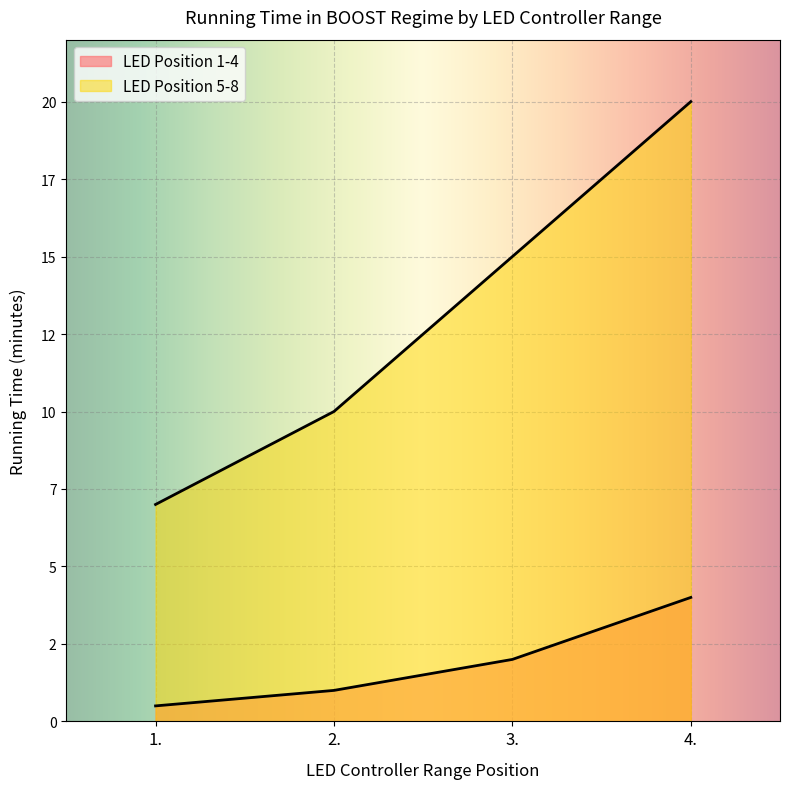

What is the label of the 2nd point from the left?

2.